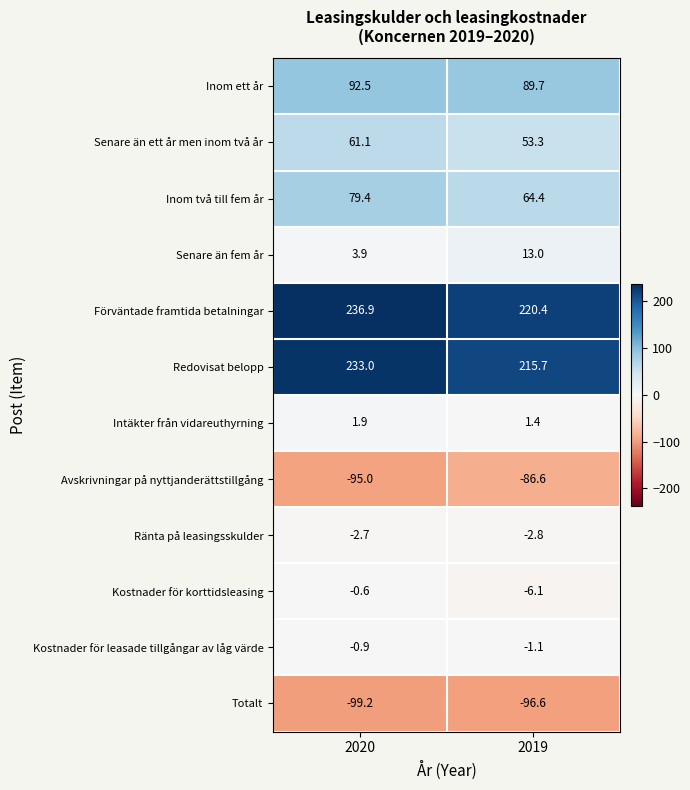

Reading left to right, list all the values displayed in this chart.

Inom ett år: 92.5	89.7
Senare än ett år men inom två år: 61.1	53.3
Inom två till fem år: 79.4	64.4
Senare än fem år: 3.9	13.0
Förväntade framtida betalningar: 236.9	220.4
Redovisat belopp: 233.0	215.7
Intäkter från vidareuthyrning: 1.9	1.4
Avskrivningar på nyttjanderättstillgång: -95.0	-86.6
Ränta på leasingsskulder: -2.7	-2.8
Kostnader för korttidsleasing: -0.6	-6.1
Kostnader för leasade tillgångar av låg värde: -0.9	-1.1
Totalt: -99.2	-96.6